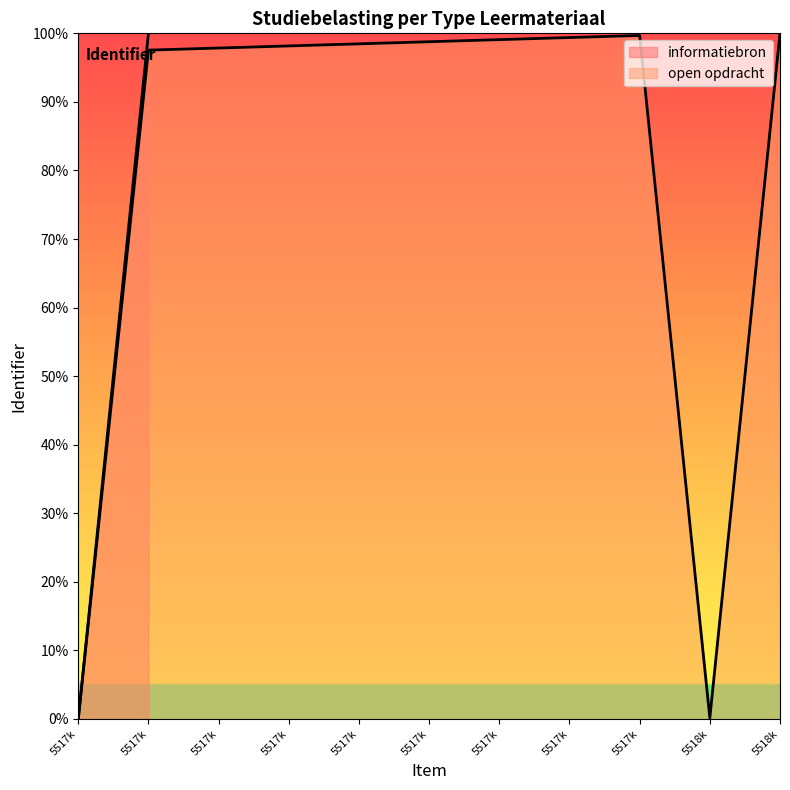

How many data points are less than 98?

4